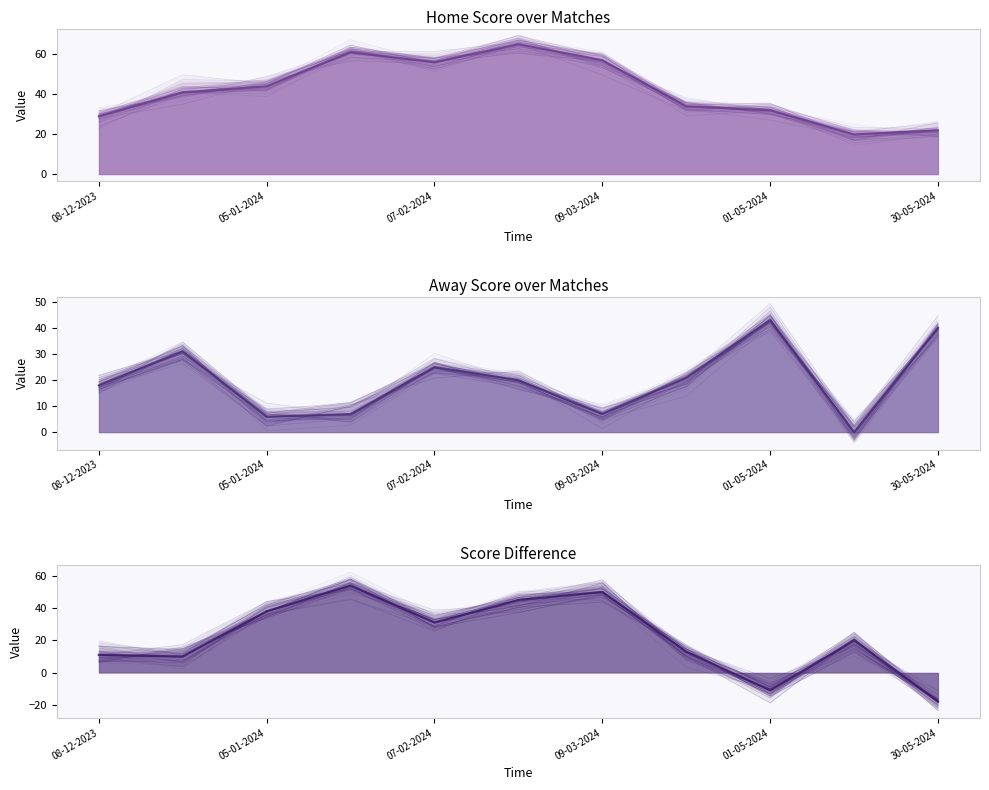

At which category is the sum across all series the highest?

21-02-2024